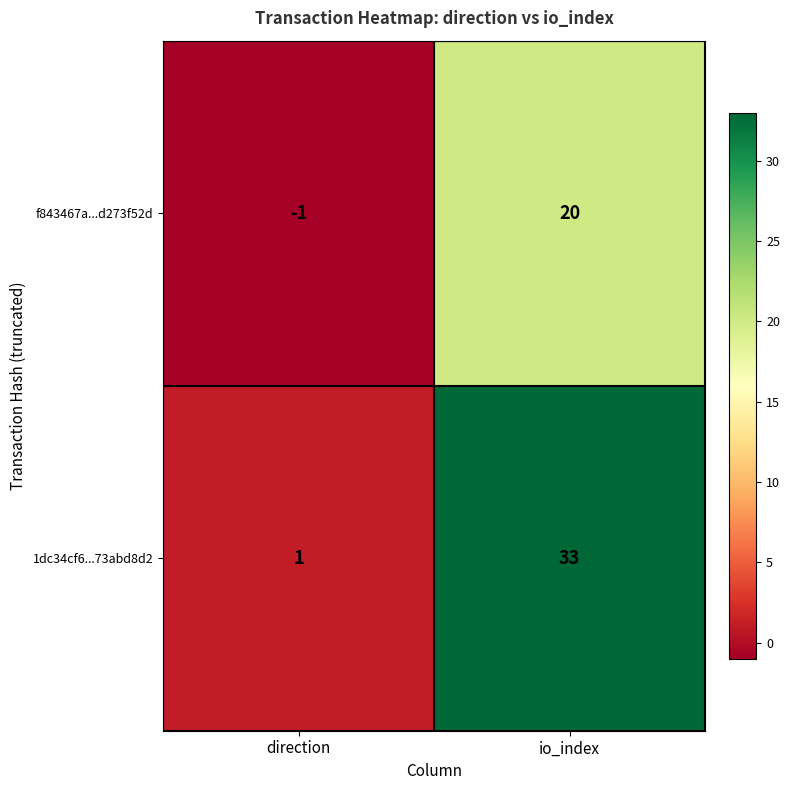

How many distinct data groups are displayed?

2